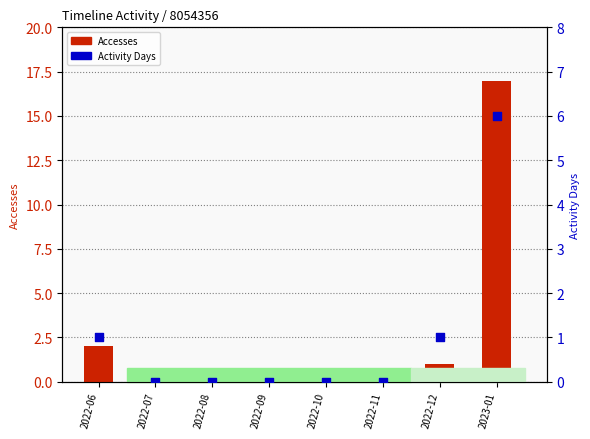

Which series reaches the minimum Y coordinate?

Accesses